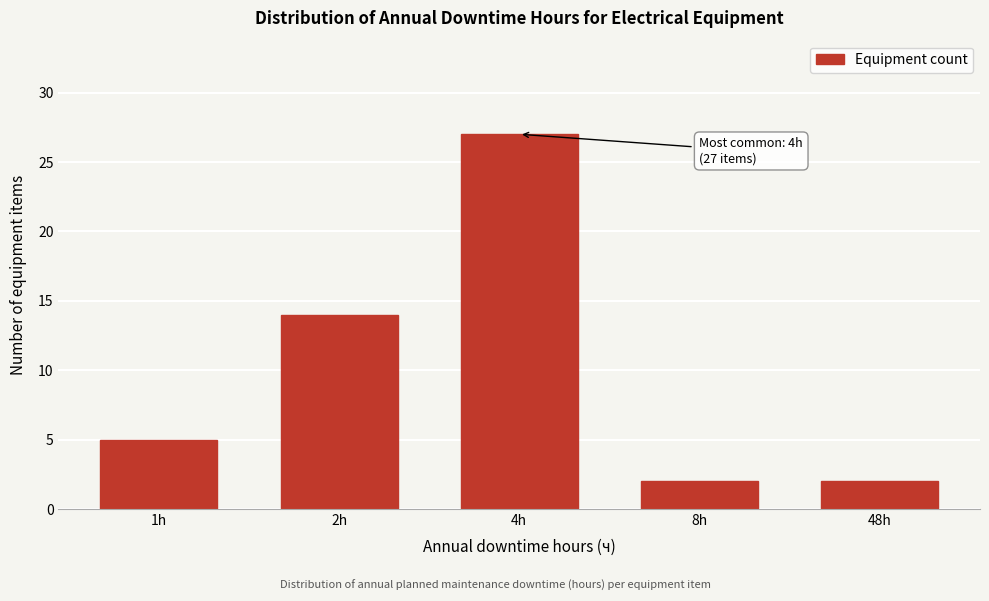

Reading right to left, transcribe all the data shown in this chart.

48h=2	8h=2	4h=27	2h=14	1h=5